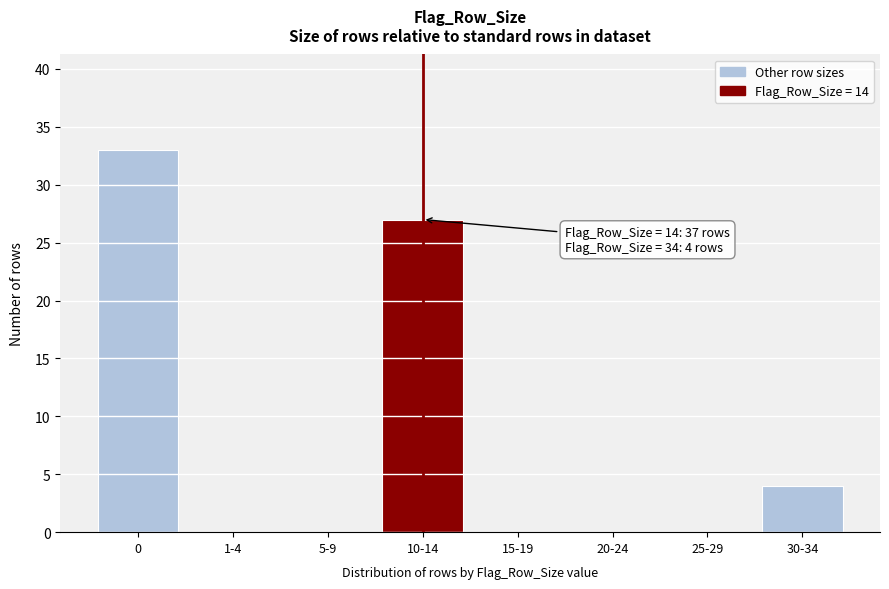

Reading right to left, list all the values displayed in this chart.

30-34=4	25-29=0	20-24=0	15-19=0	10-14=27	5-9=0	1-4=0	0=33